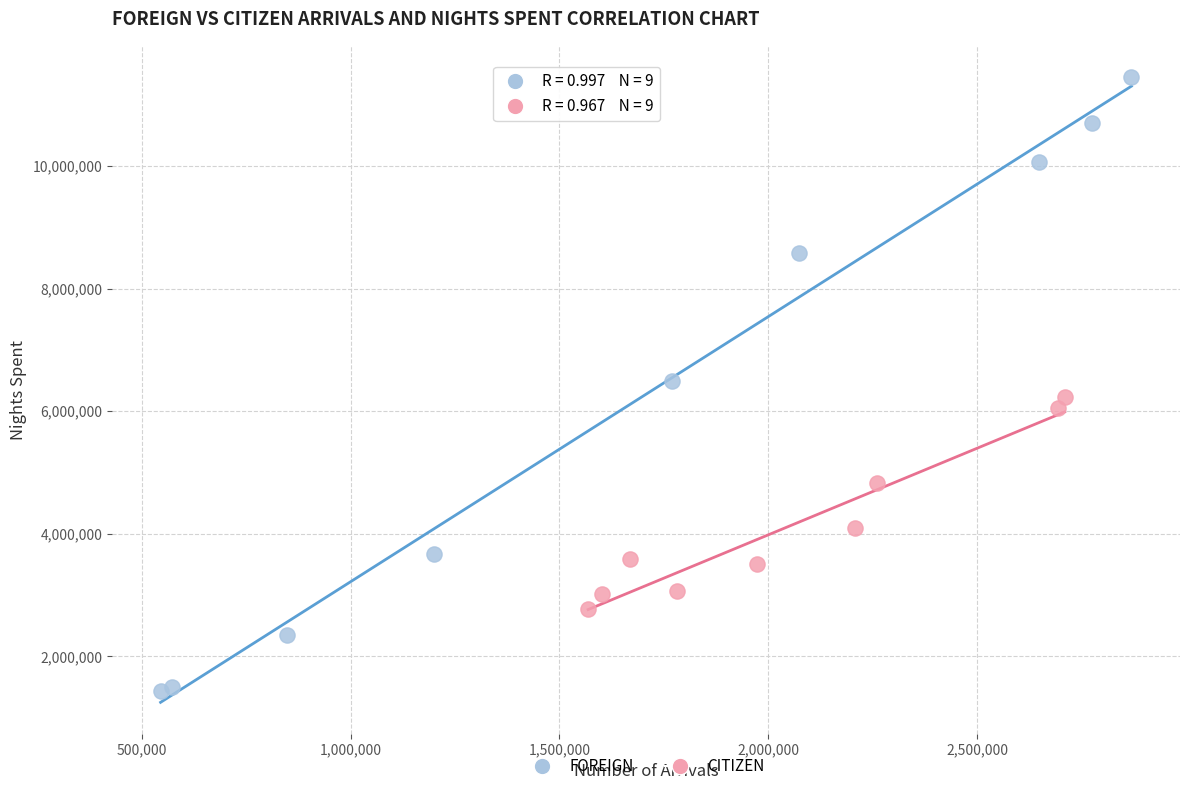

Which series reaches the minimum Y coordinate?

FOREIGN